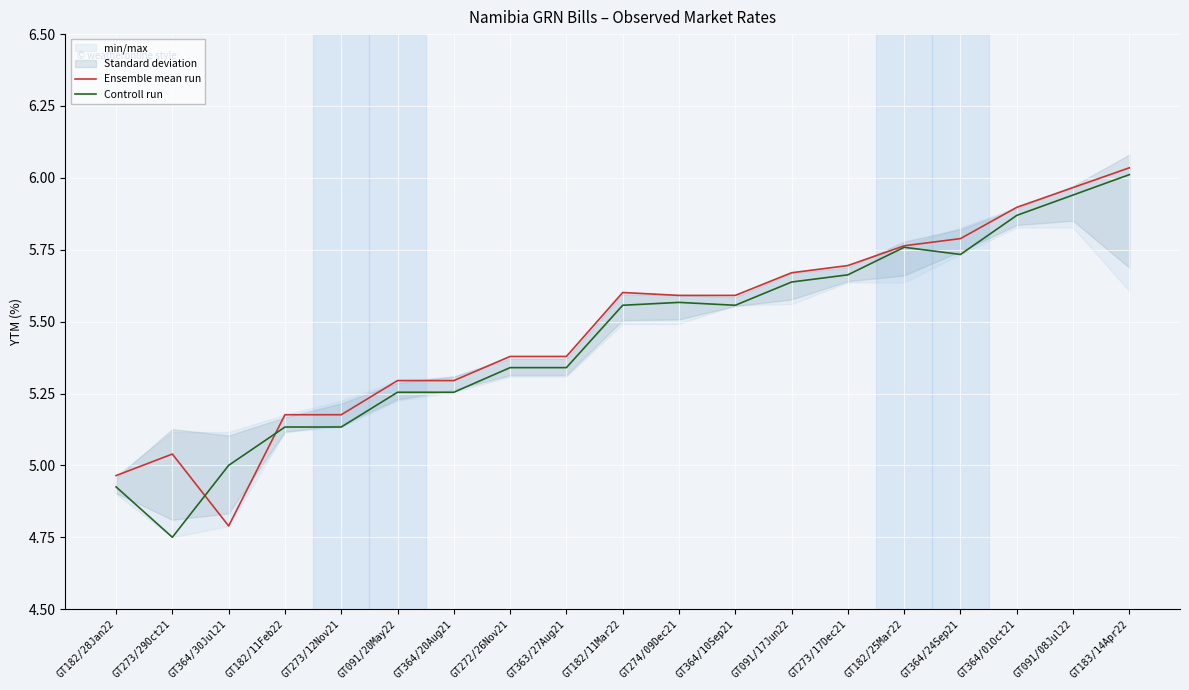

What is the sum of all Controll run values?

103.4